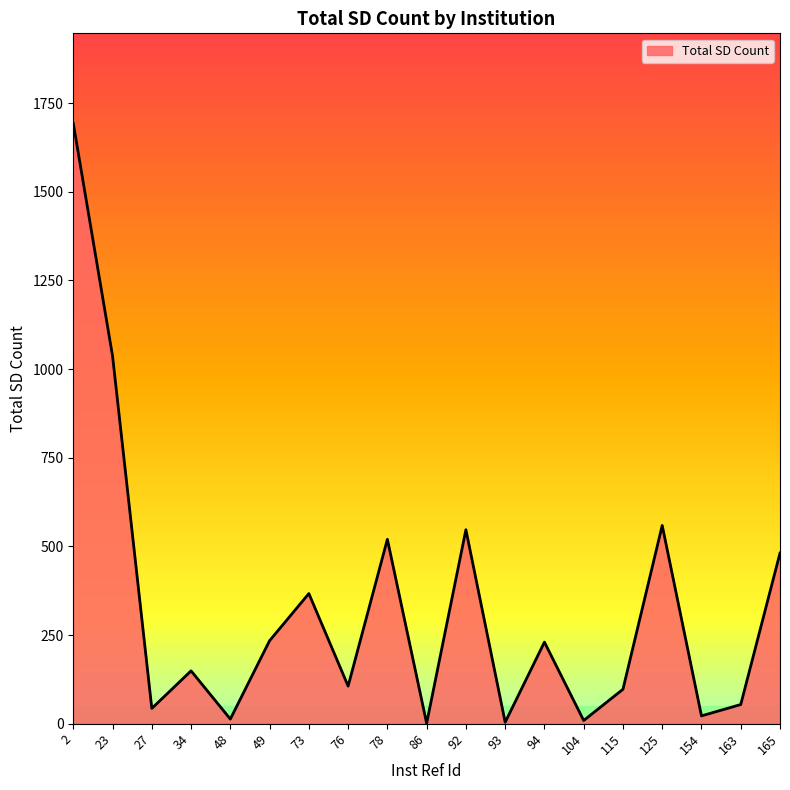

Approximately how many times larger is the value at 78 compared to 92?

1.0